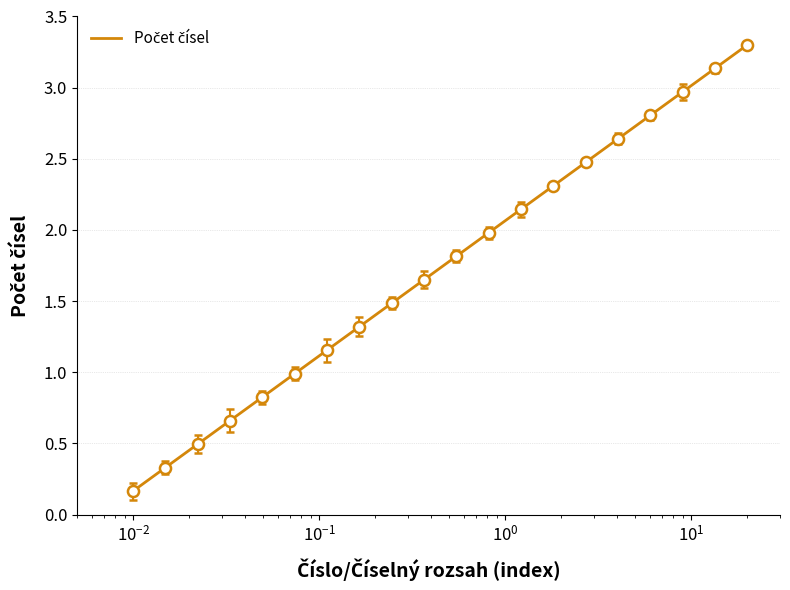

What is the difference between the maximum and minimum values?

3.1